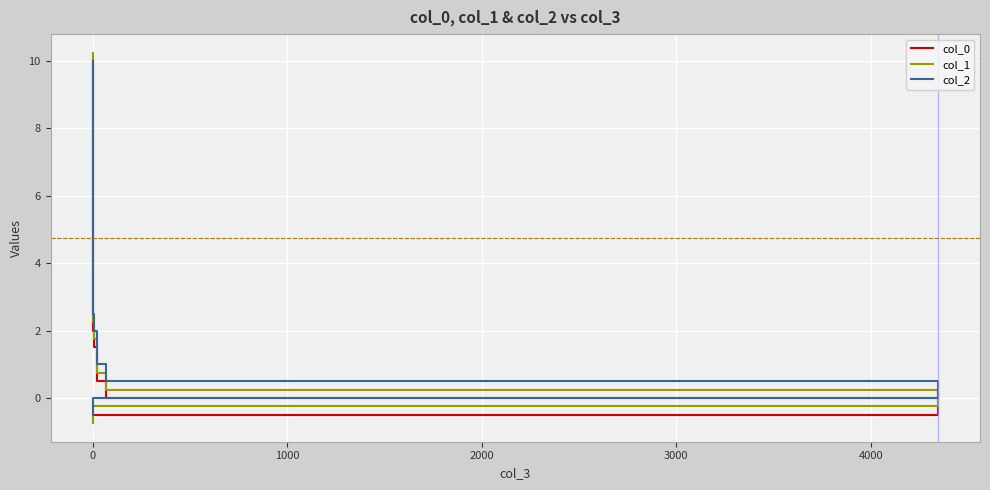

Which series has the largest range (max minus min)?

col_1